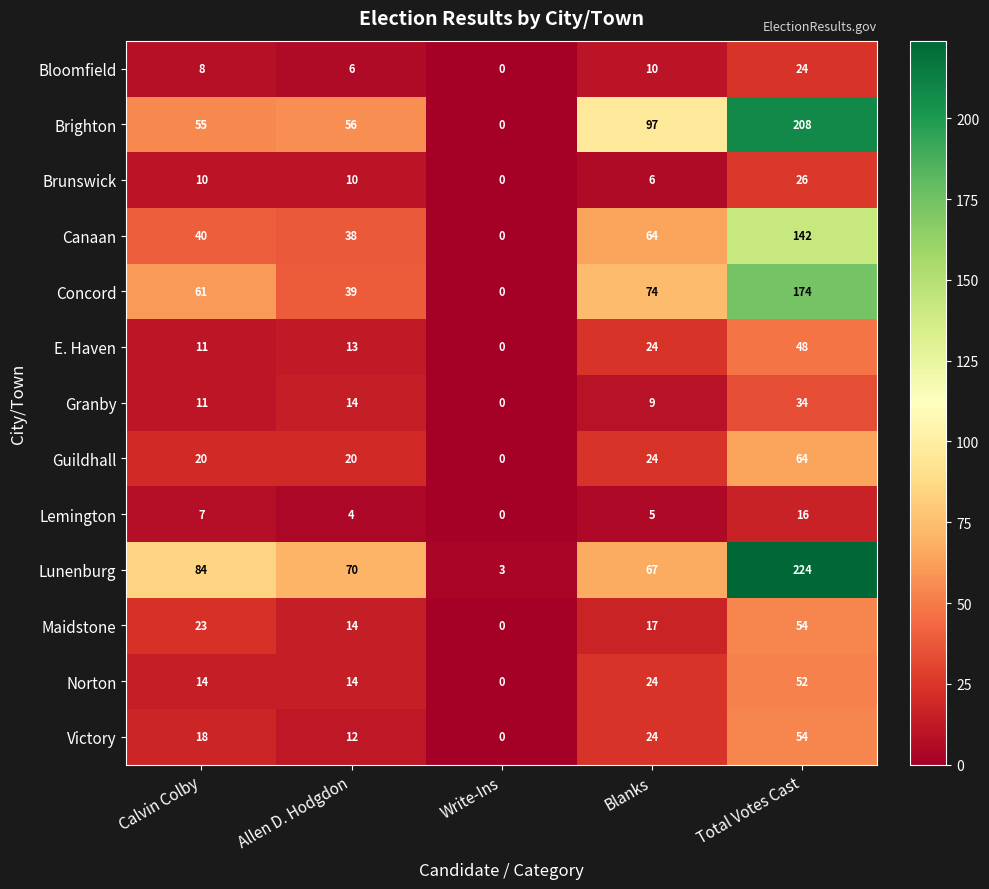

What is the difference between the highest and lowest values at Write-Ins?

3